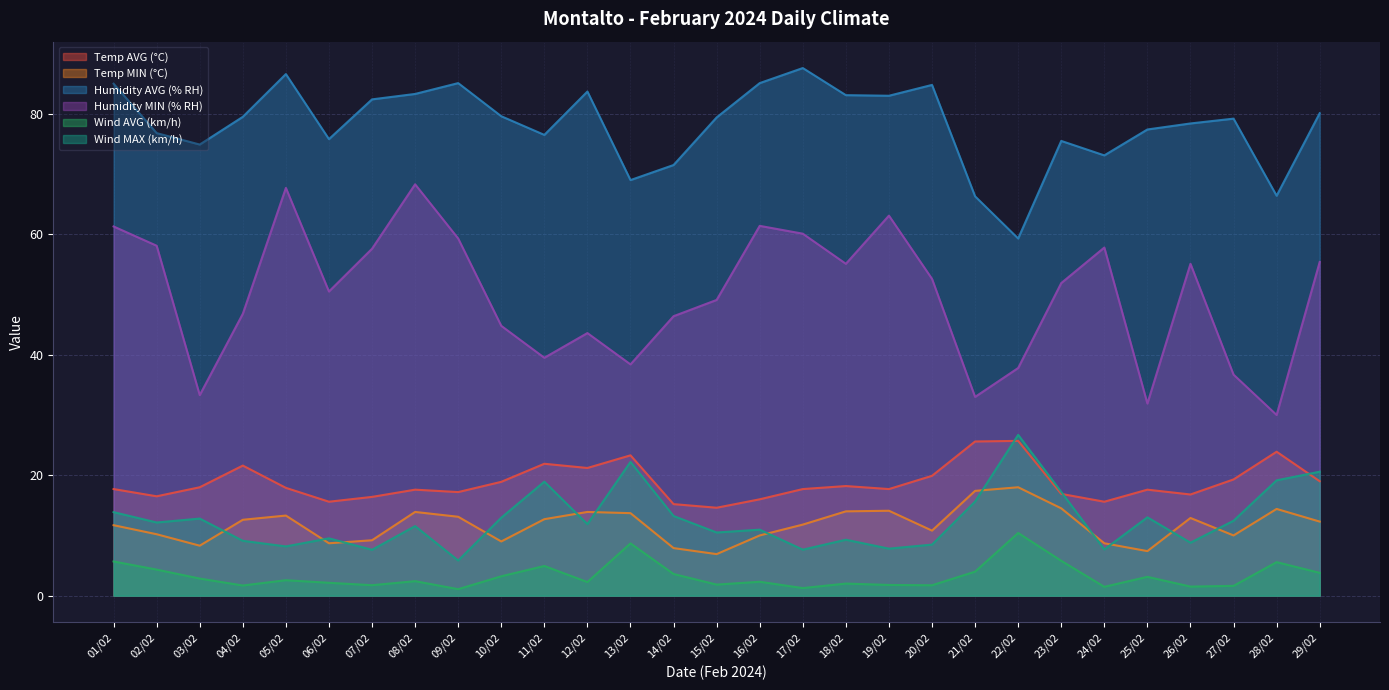

At which category is the sum across all series the highest?

08/02